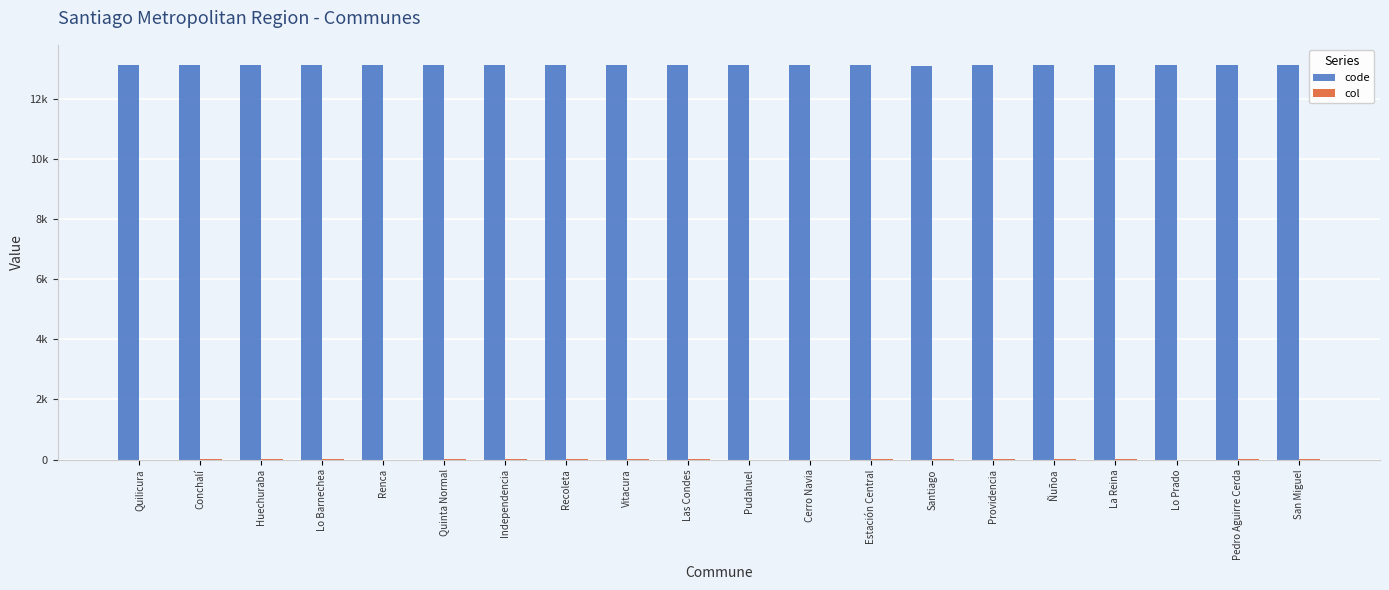

What is the value of the col bar at the 5th from the left?

3